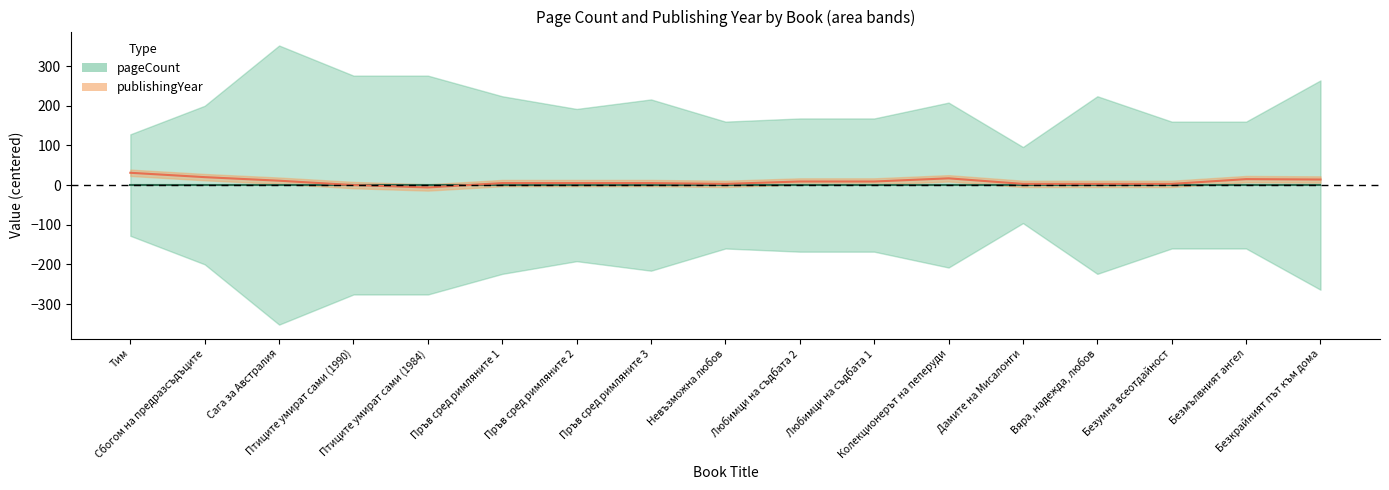

What is the change in value from Любимци на съдбата 2 to Дамите на Мисалонги?

-6